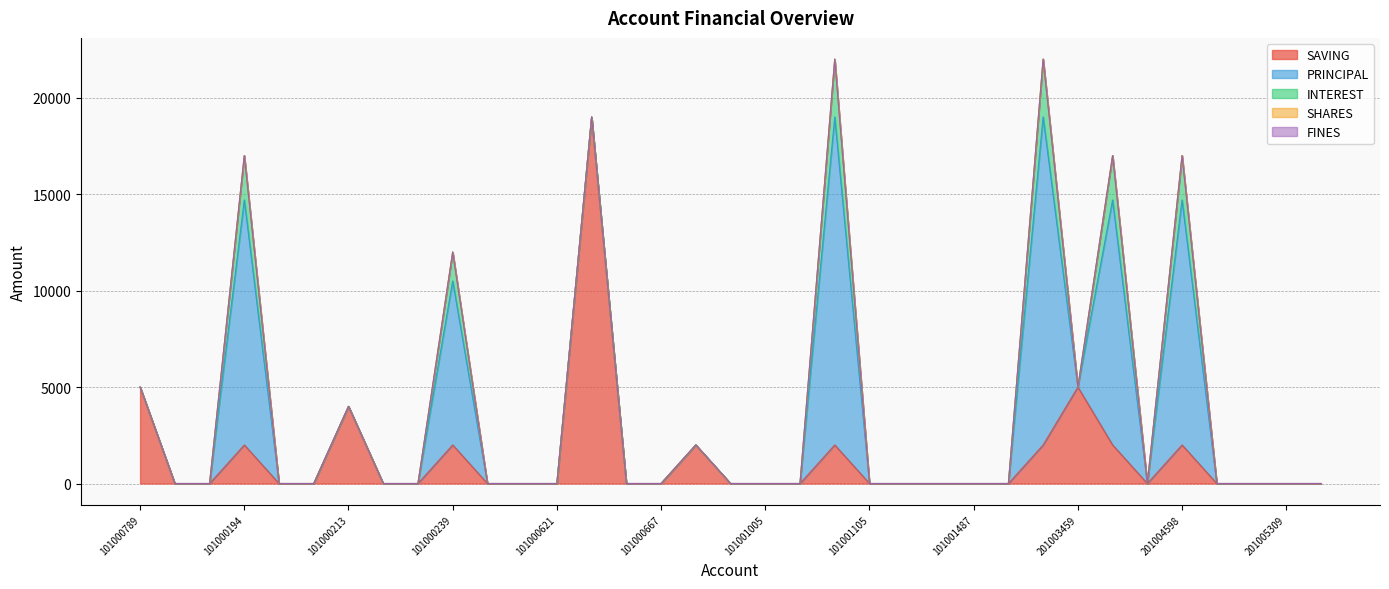

At how many categories does at least one series exceed 1763?

11